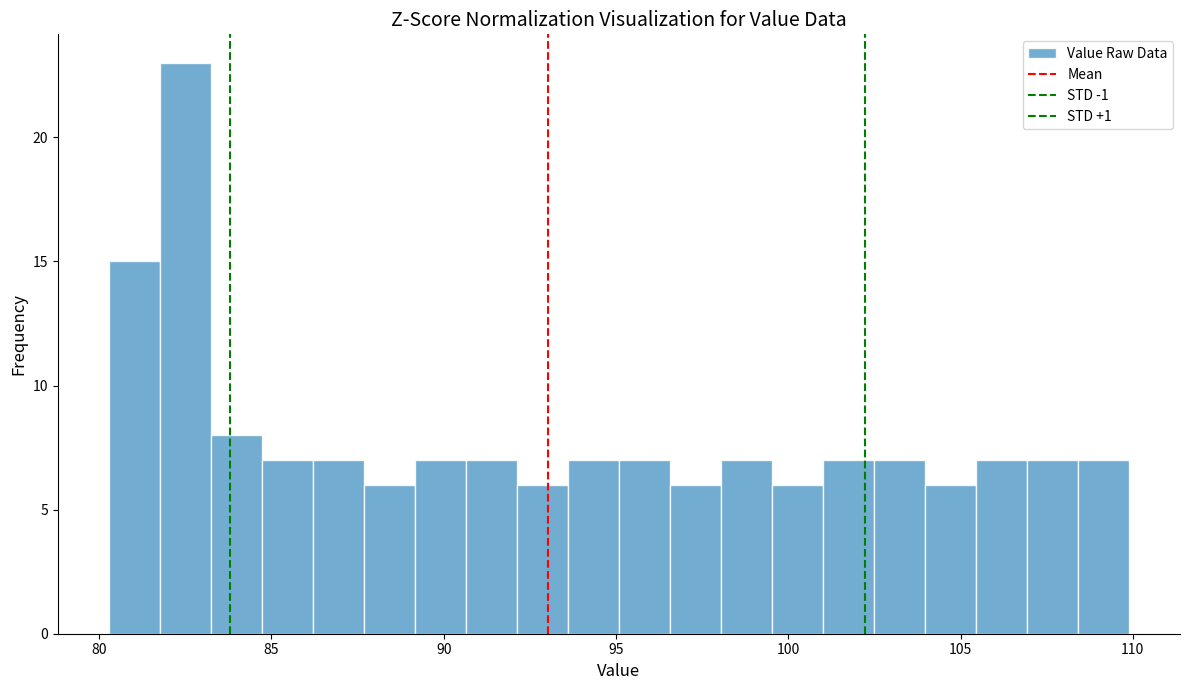

Read against the x-axis, roughly where is the centre of the tallest bar?

82.5